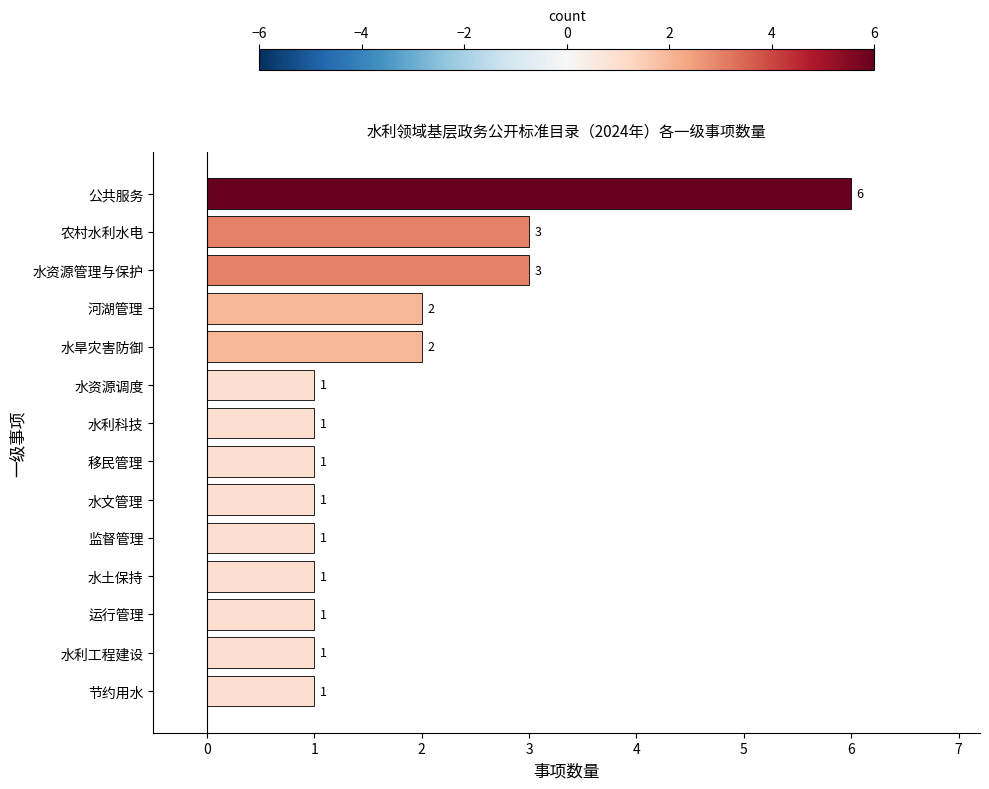

What is the ratio of the value at 移民管理 to the value at 水文管理?

1.0